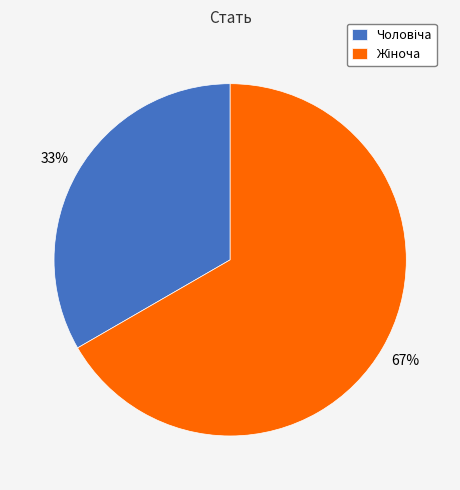

How many slices are in this pie chart?

2